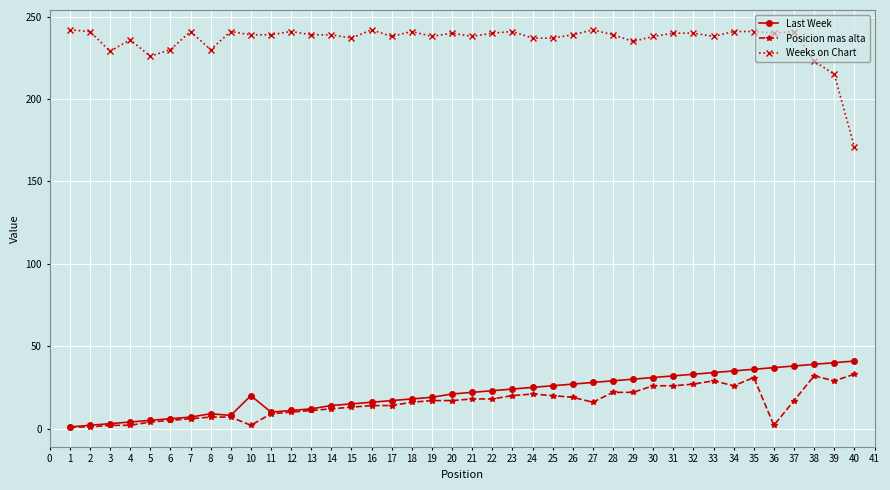

Which series has the largest total across all categories?

Weeks on Chart